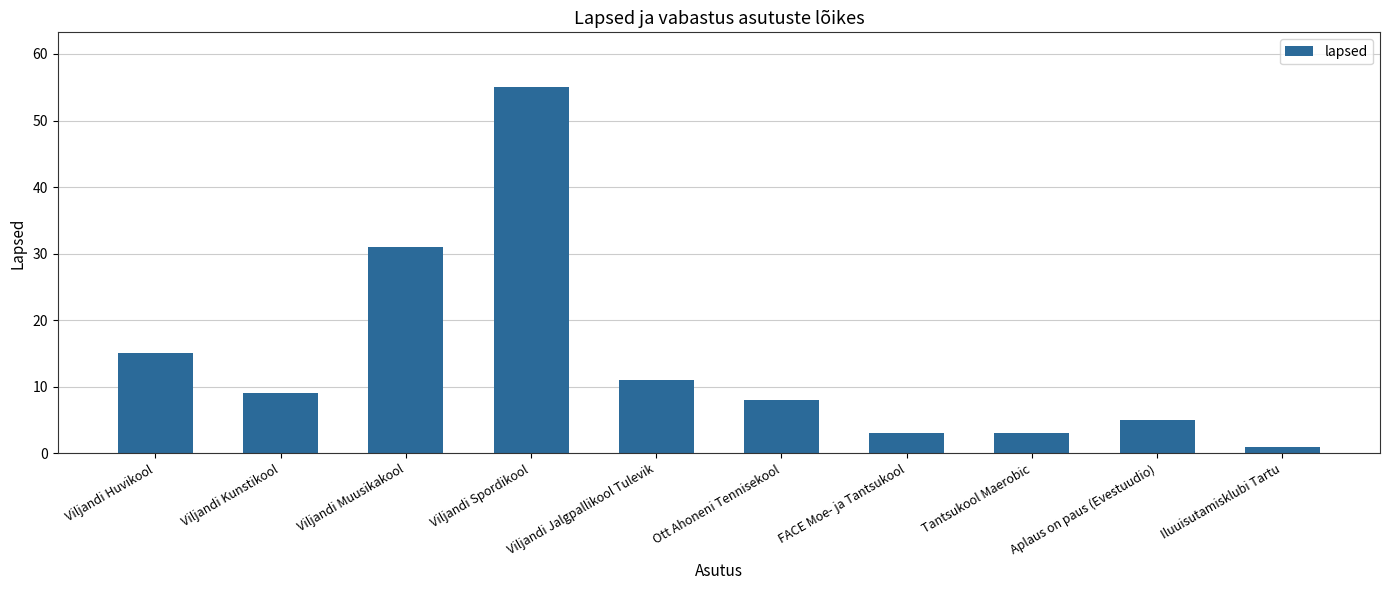

What is the average value?

14